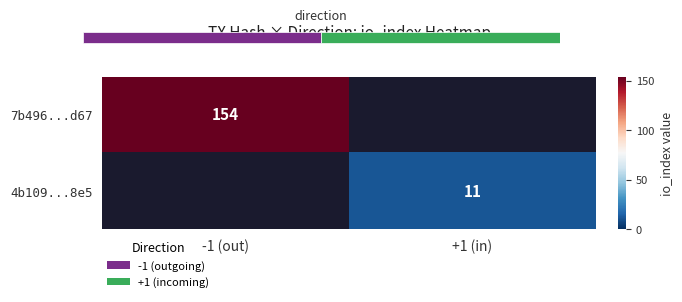

The 4b109...8e5 series shows 11 at +1 (in). True or false?

True